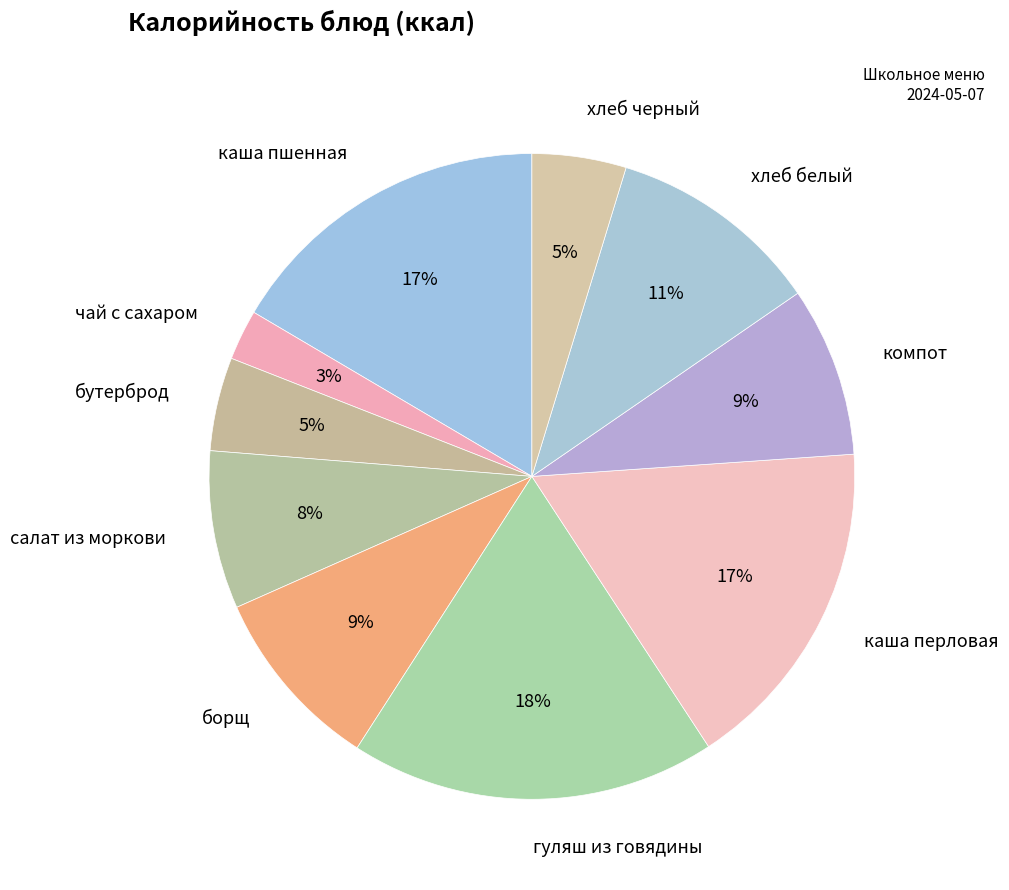

How many segments does this pie chart have?

10